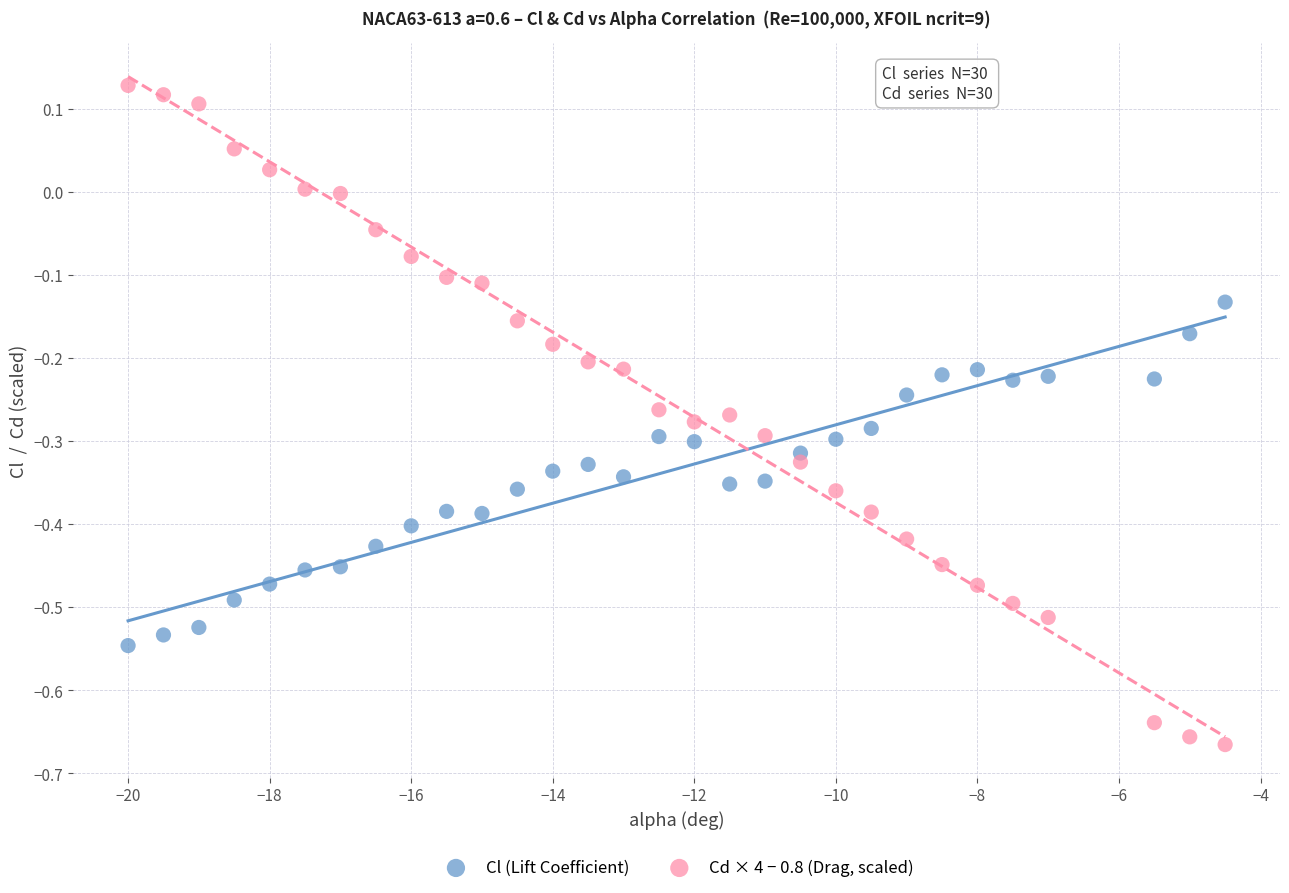

Which series contains the lowest Y value?

Cd × 4 − 0.8 (Drag, scaled)